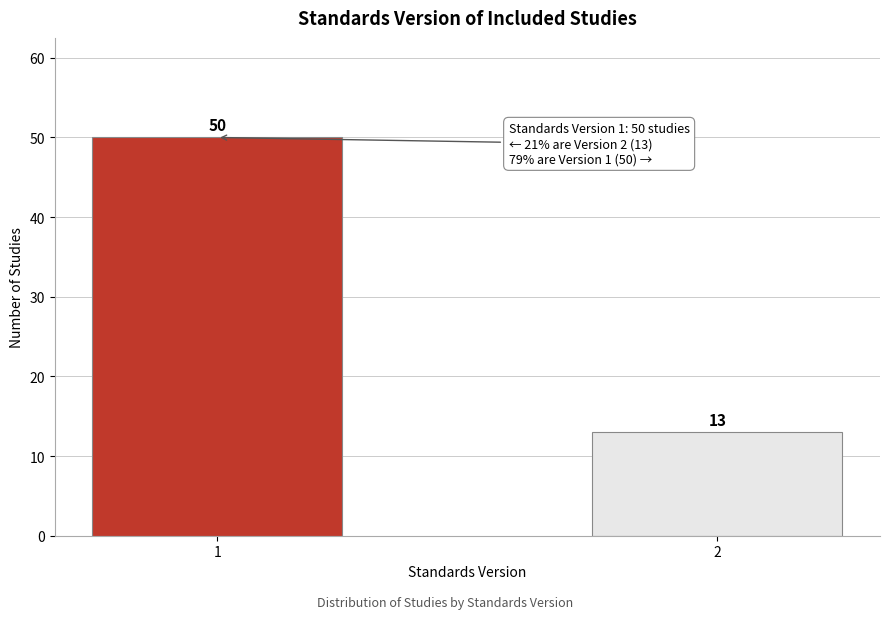

Reading left to right, list all the values displayed in this chart.

50	13